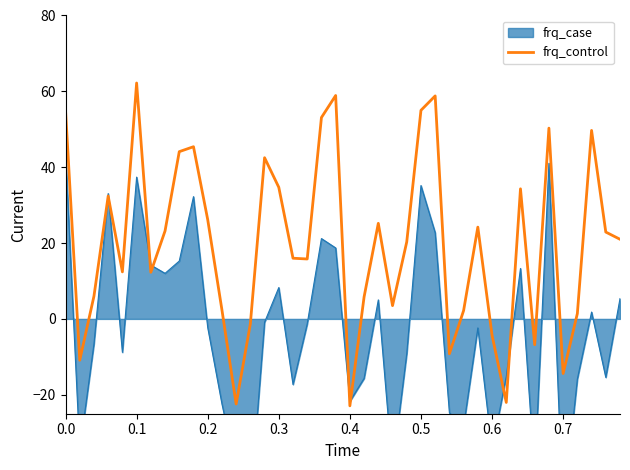

The value of frq_control at 0.1 is 62.2. True or false?

True